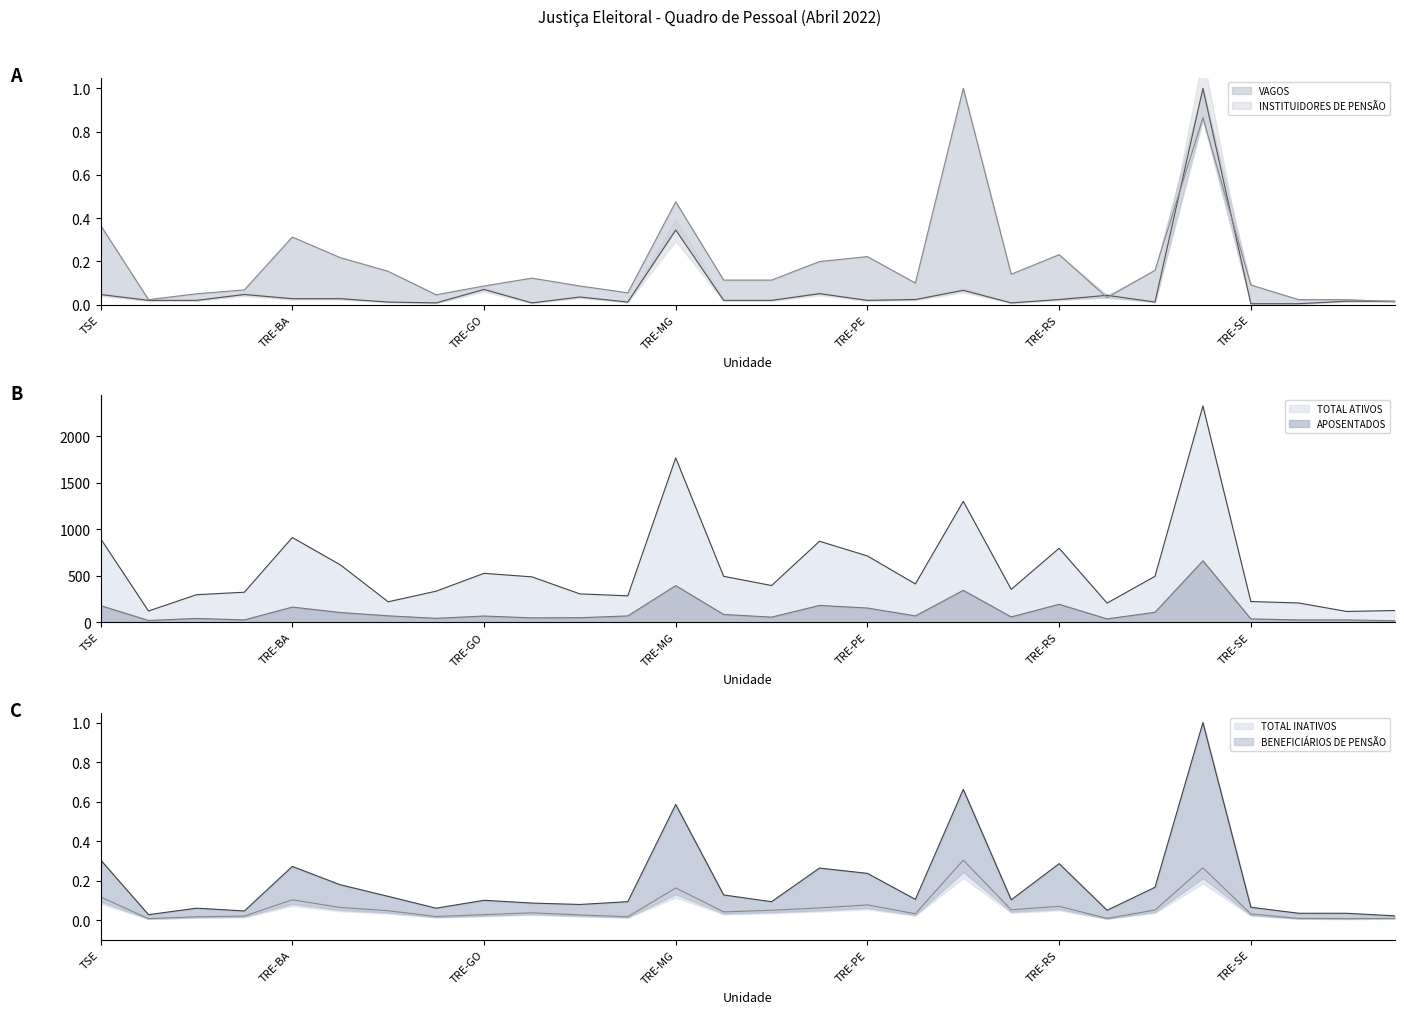

What is the spread (max minus min) of values at TRE-TO?

206.0